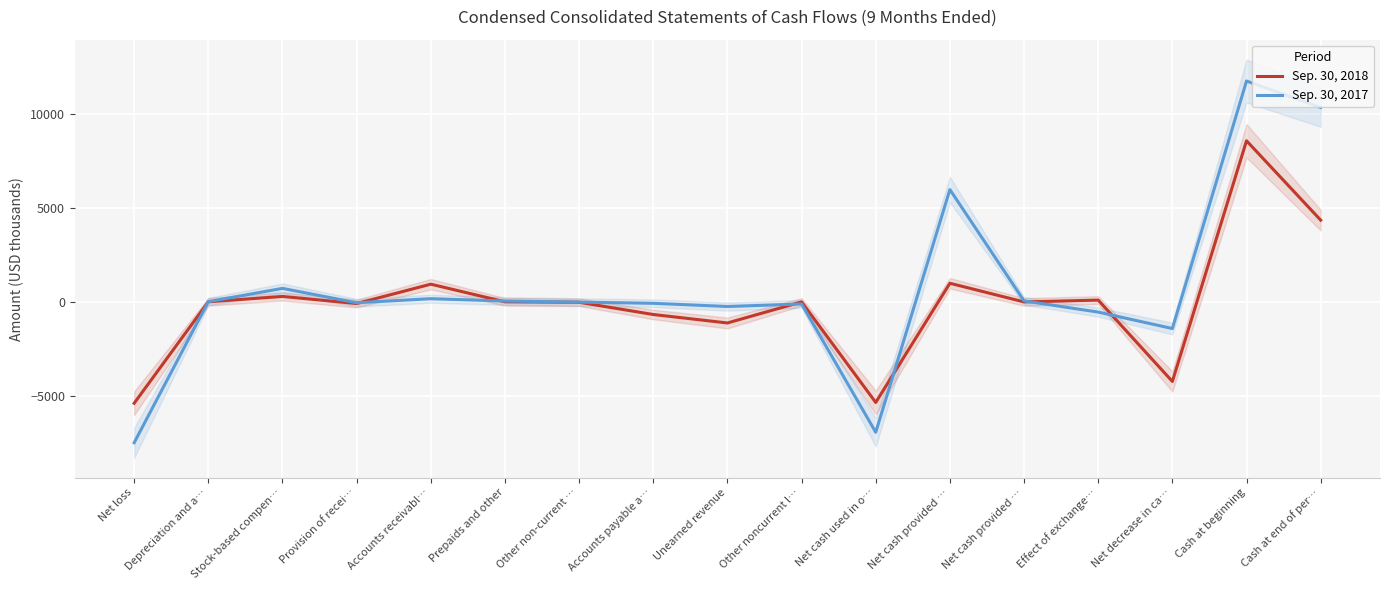

Is this an area chart (filled region under the line)?

No